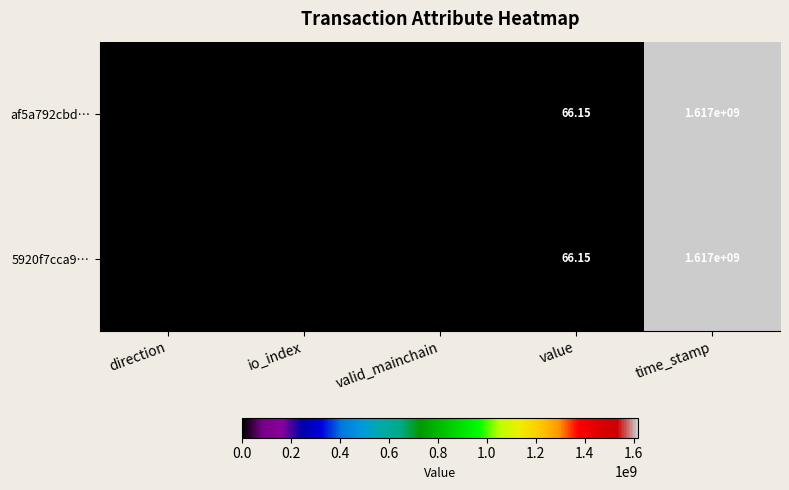

How many negative values does the af5a792cbd… series have?

1